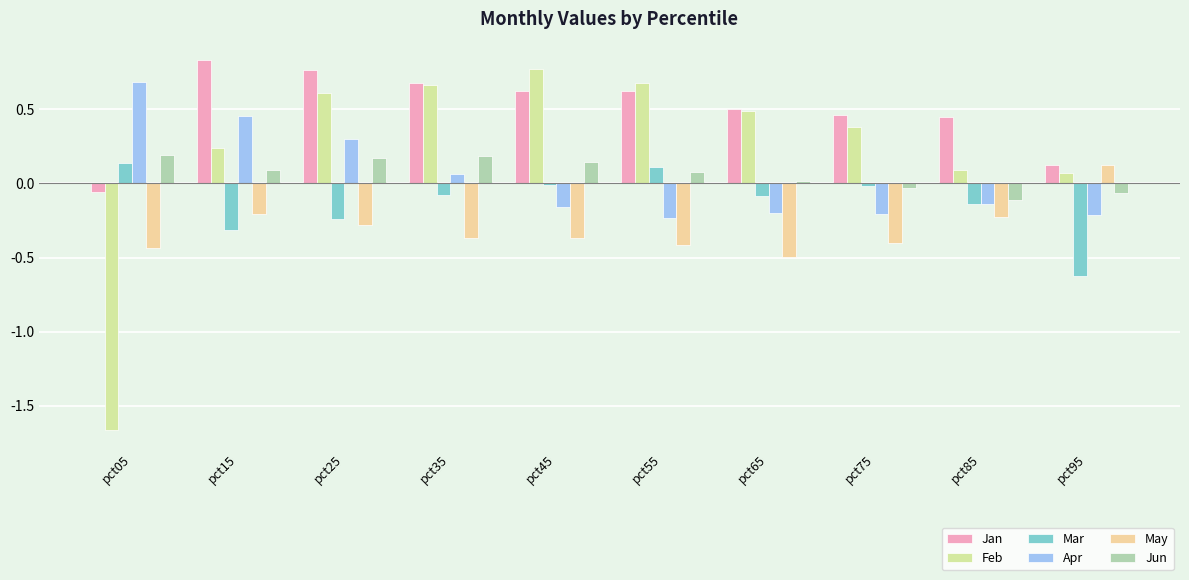

How many series are shown in this chart?

6